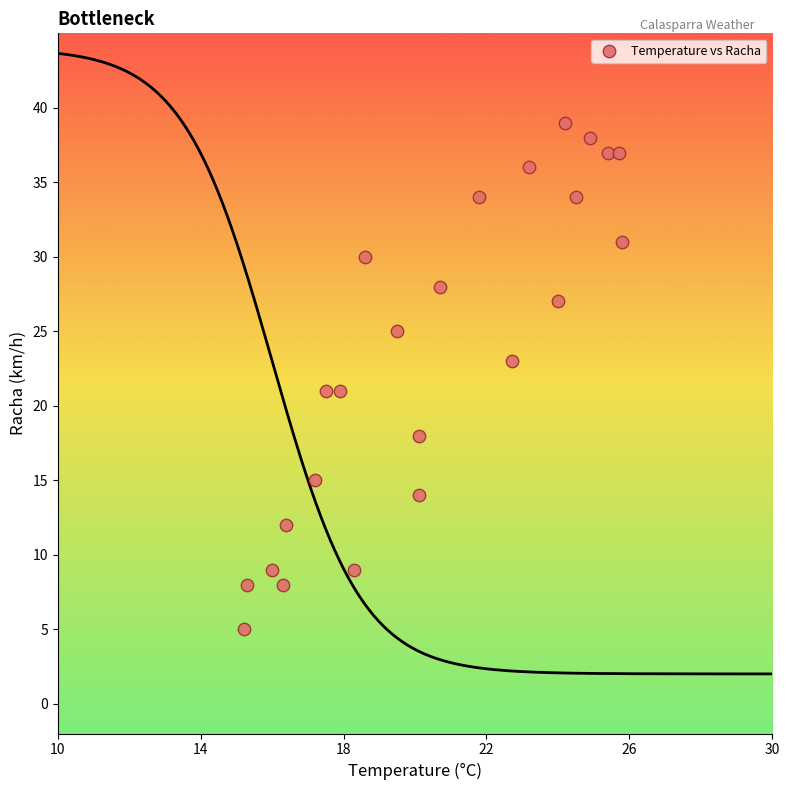

What is the range of Y values (max minus min)?

34